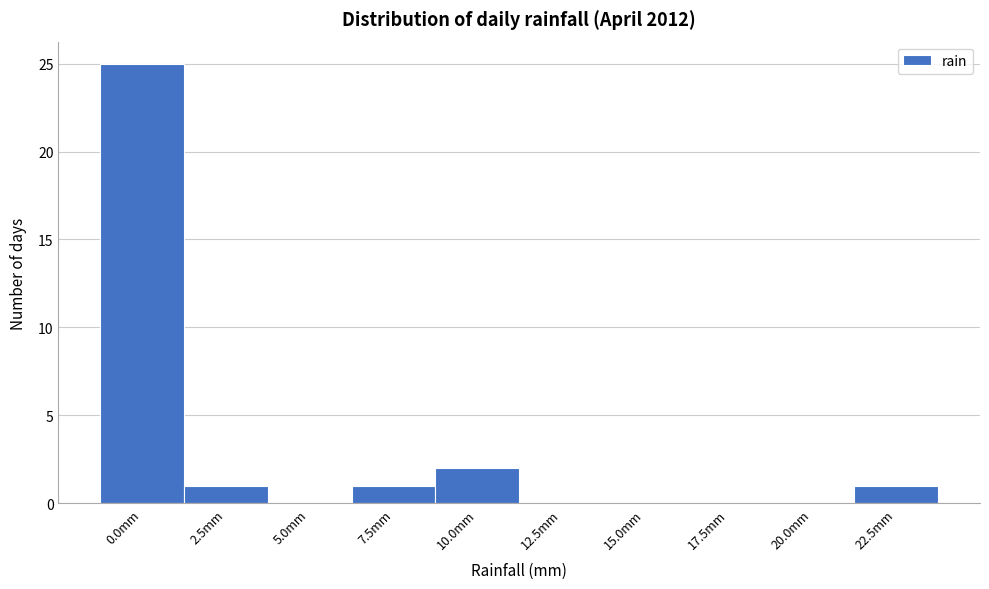

Reading left to right, what are all the values shown in this chart?

0.0mm=25	2.5mm=1	5.0mm=0	7.5mm=1	10.0mm=2	12.5mm=0	15.0mm=0	17.5mm=0	20.0mm=0	22.5mm=1